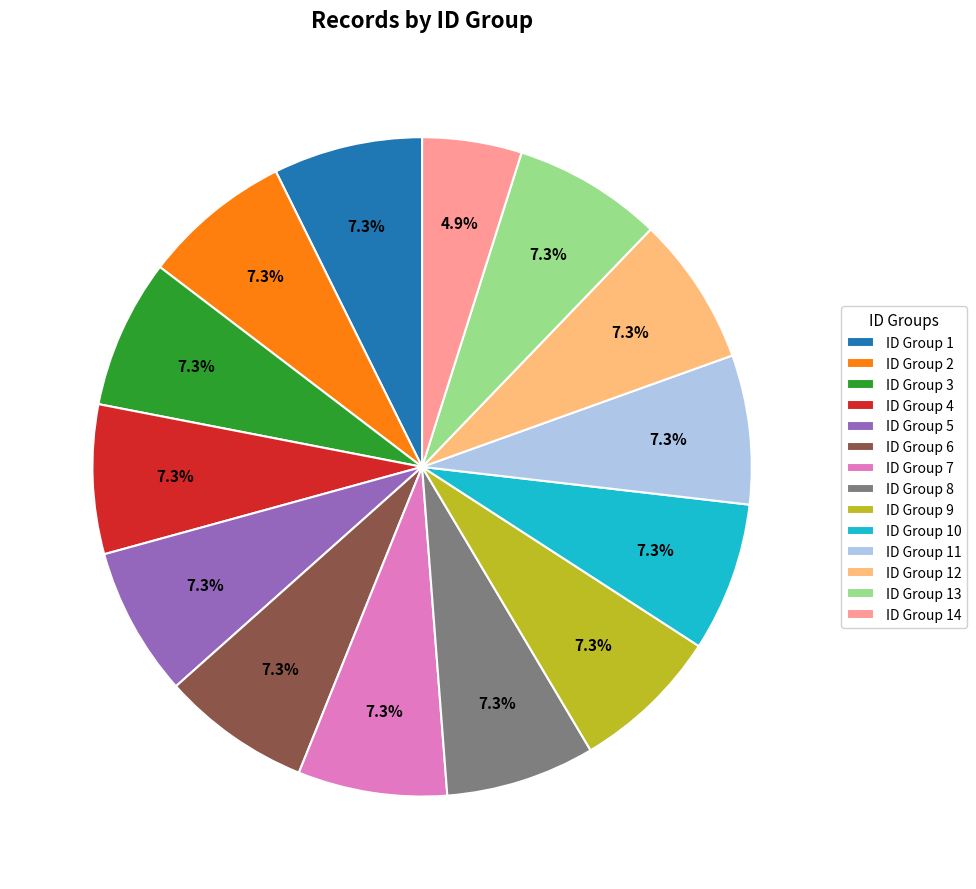

What is the ratio of the value at ID Group 5 to the value at ID Group 7?

1.0